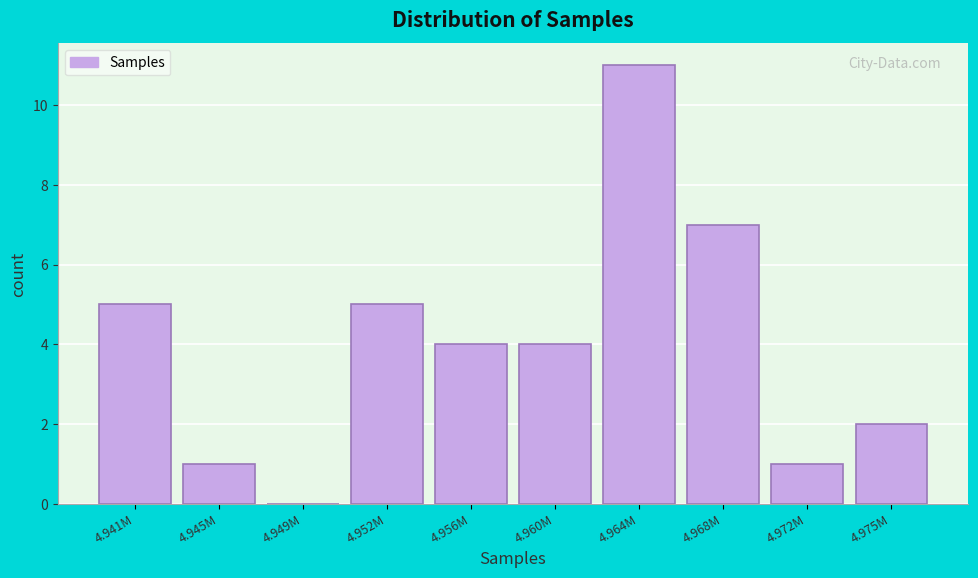

Reading left to right, list all the values displayed in this chart.

4.941M=5	4.945M=1	4.949M=0	4.952M=5	4.956M=4	4.960M=4	4.964M=11	4.968M=7	4.972M=1	4.975M=2